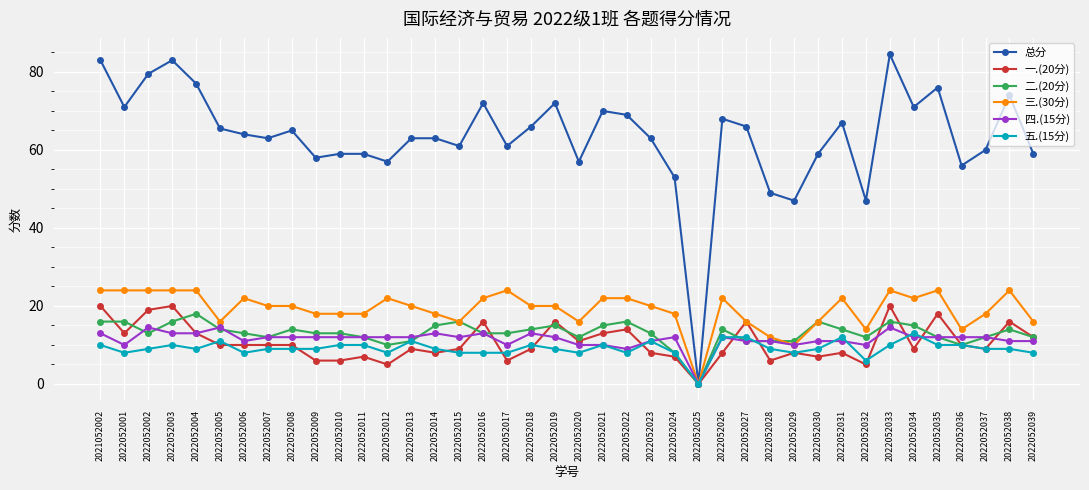

Does the chart have visible grid lines?

Yes